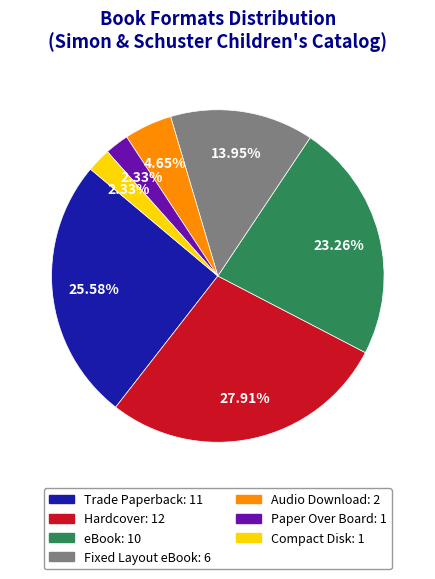

Does Audio Download account for over 50% of the chart?

No